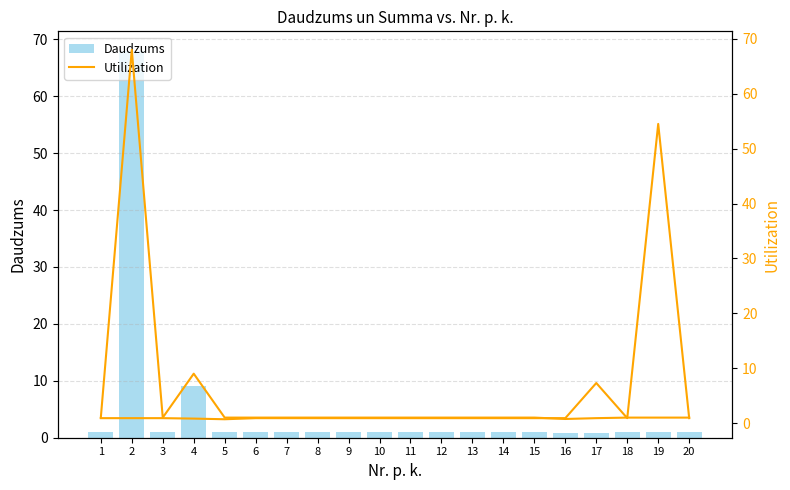

What are all the series names shown in the legend?

Daudzums, Utilization